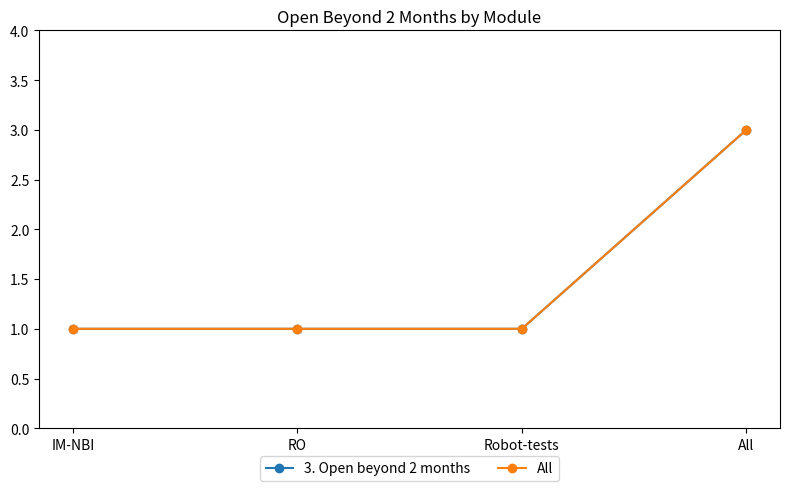

Is this an area chart (filled region under the line)?

No